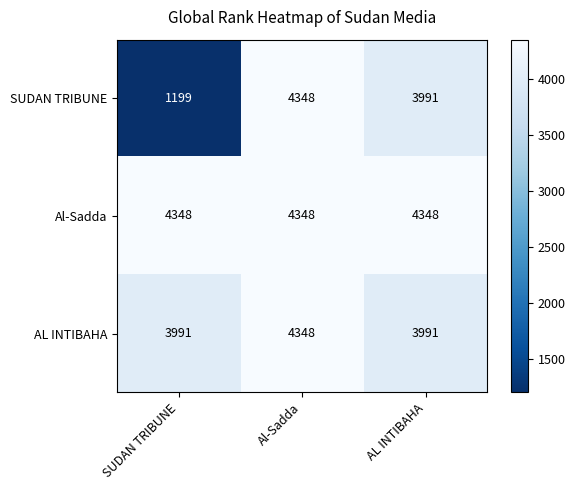

What is the total value across all series at AL INTIBAHA?

12330